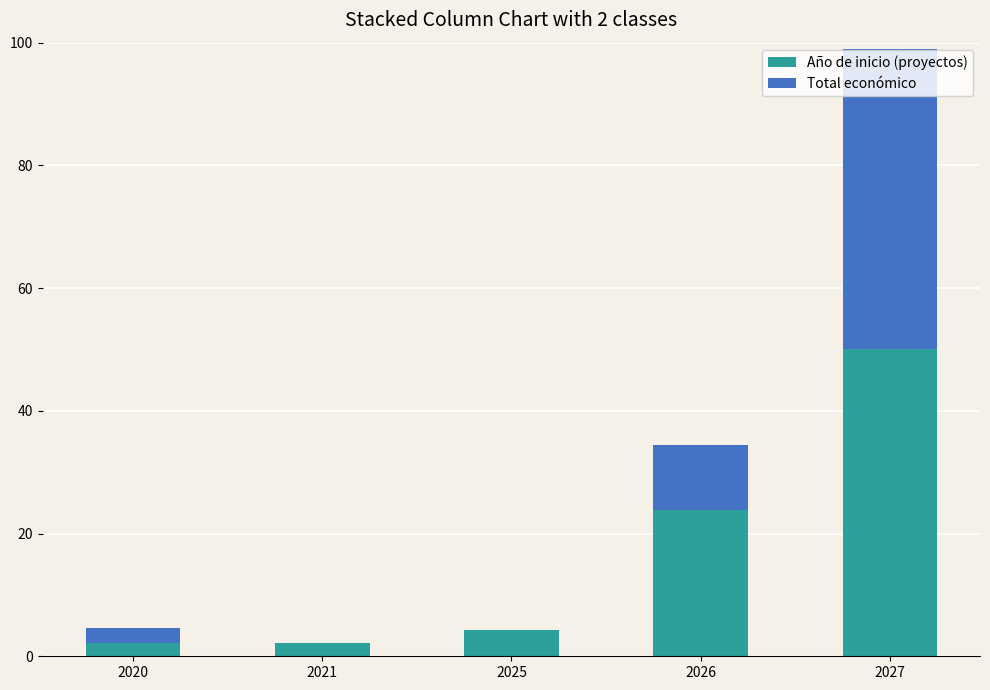

What is the sum of the Año de inicio (proyectos) values at 2027 and 2021?

52.2